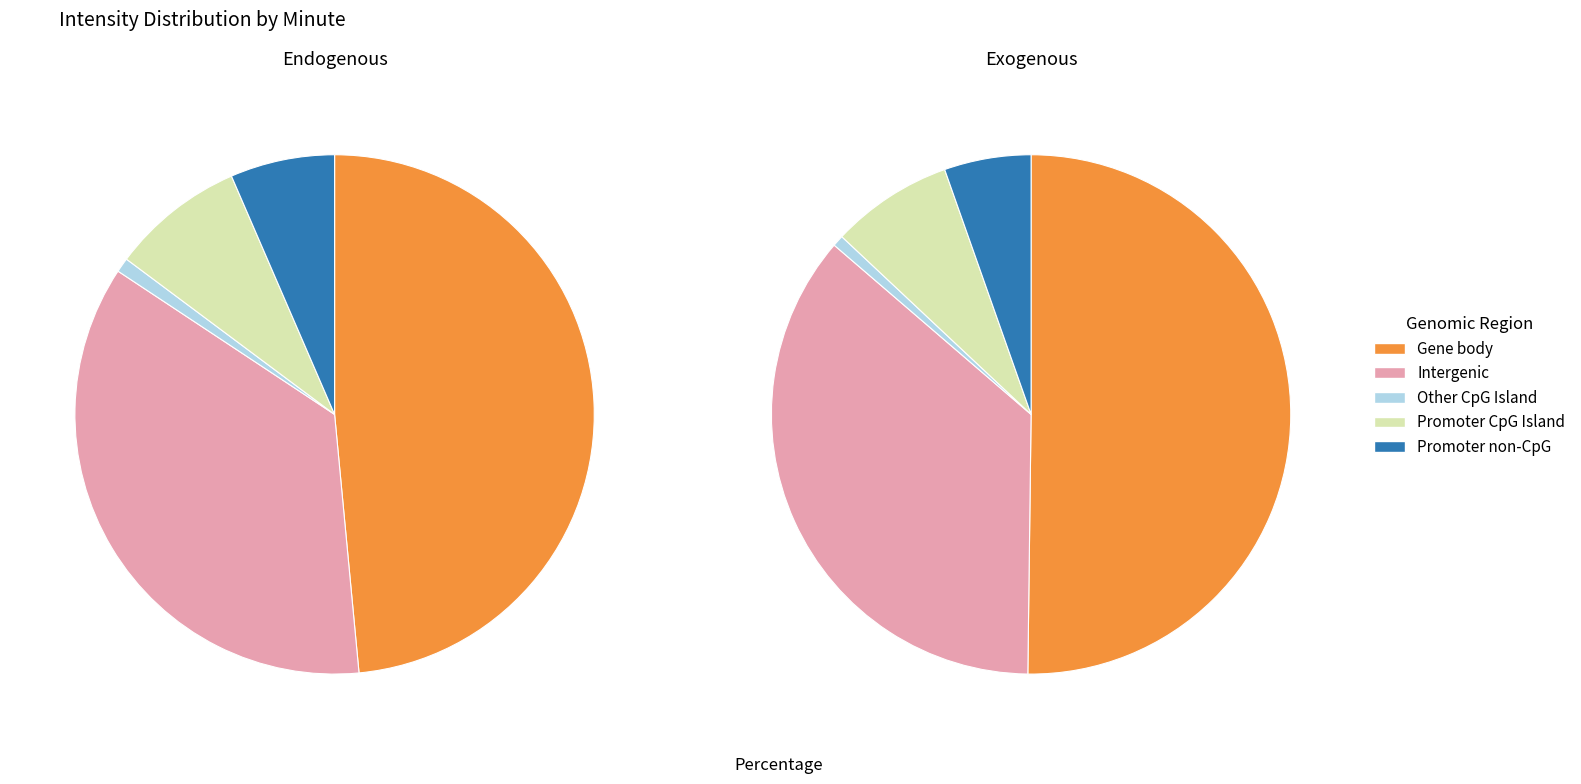

Is 0 the majority of the pie?

No